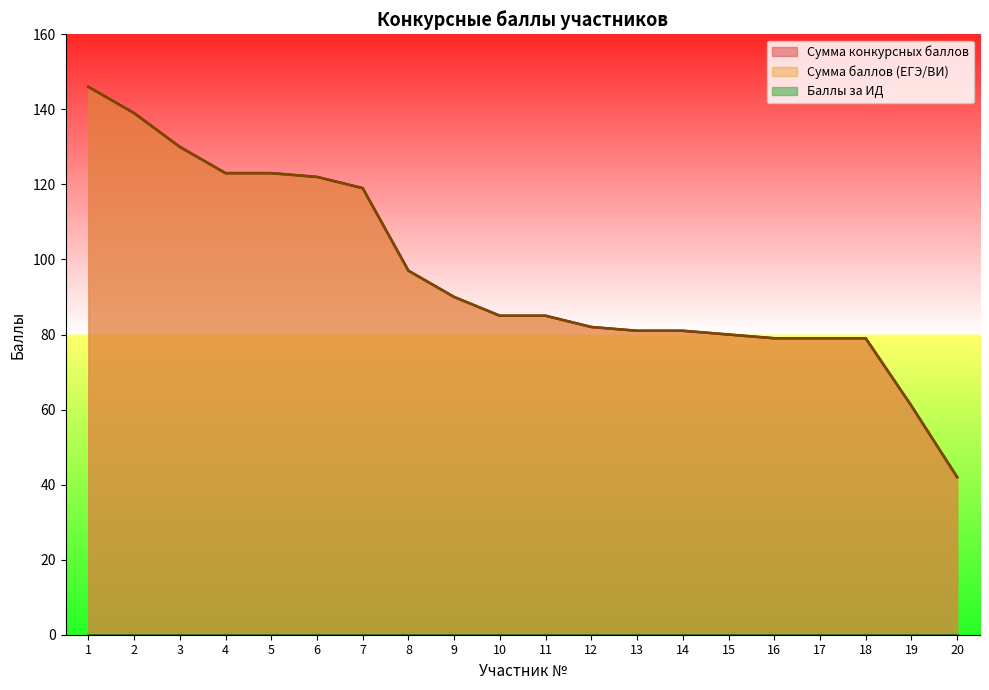

What is the value of the Сумма баллов (ЕГЭ/ВИ) point at the 17th from the left?

79